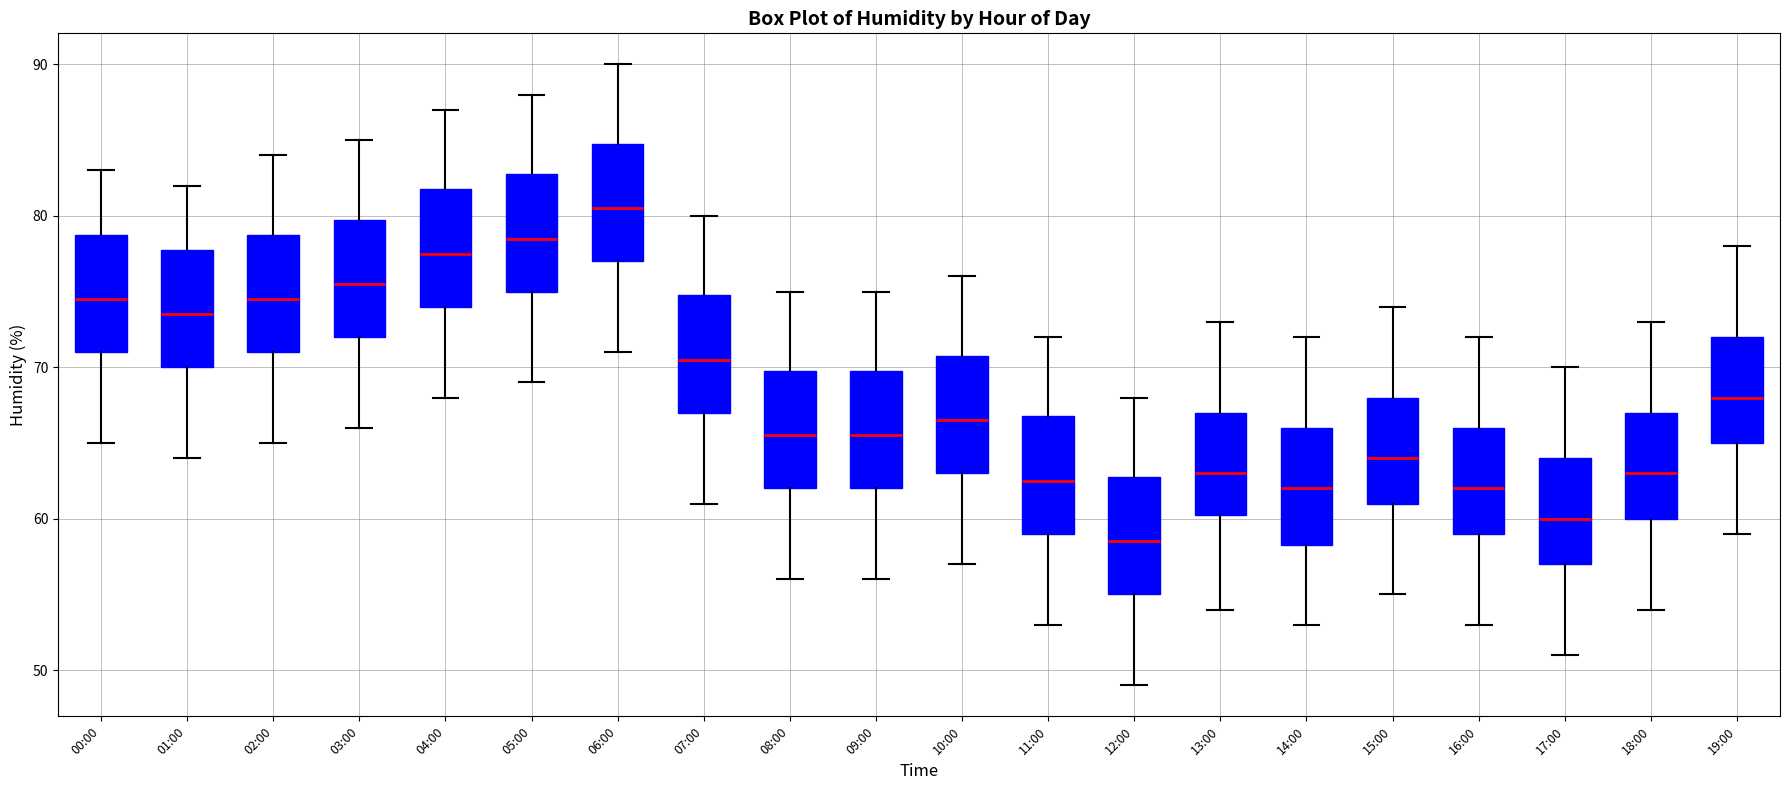

Which box has the highest median line?

06:00